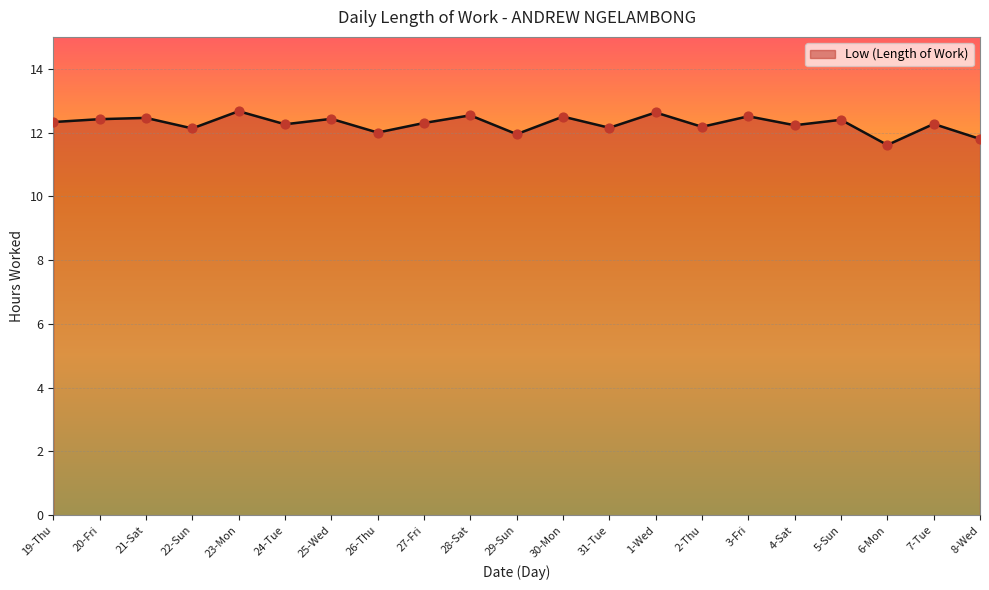

What is the change in value from 26-Thu to 3-Fri?

+0.5